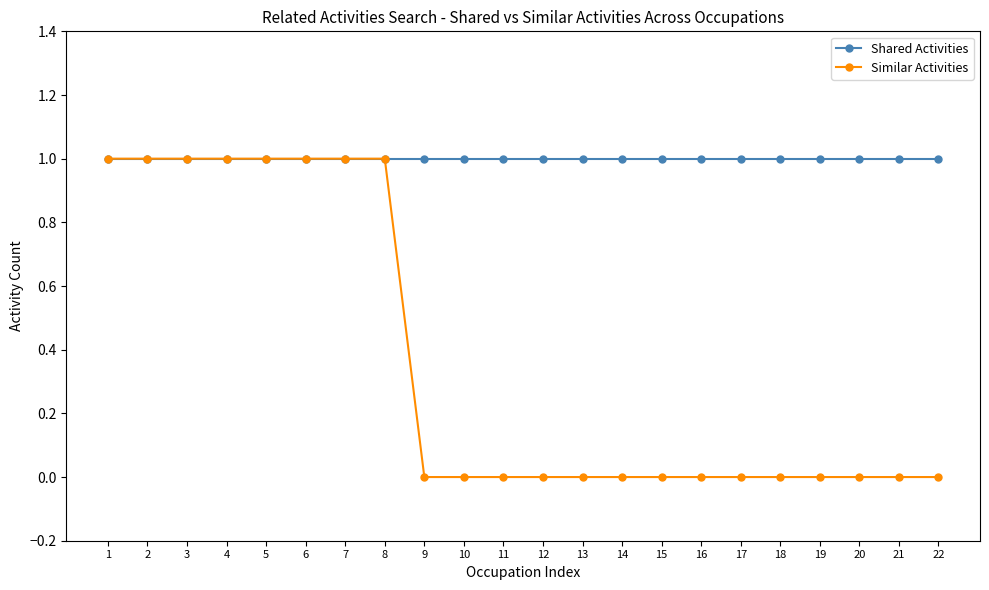

What is the value of the Shared Activities point at the 22nd from the left?

1